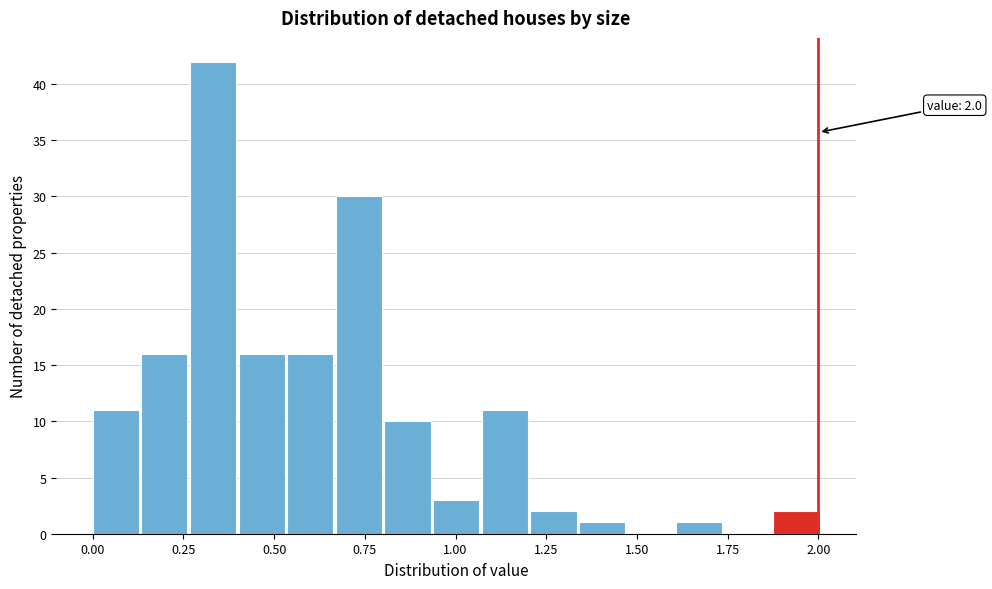

Around what value on the x-axis is the tallest bar? Give the approximate position of its centre, as read against the axis.

0.35